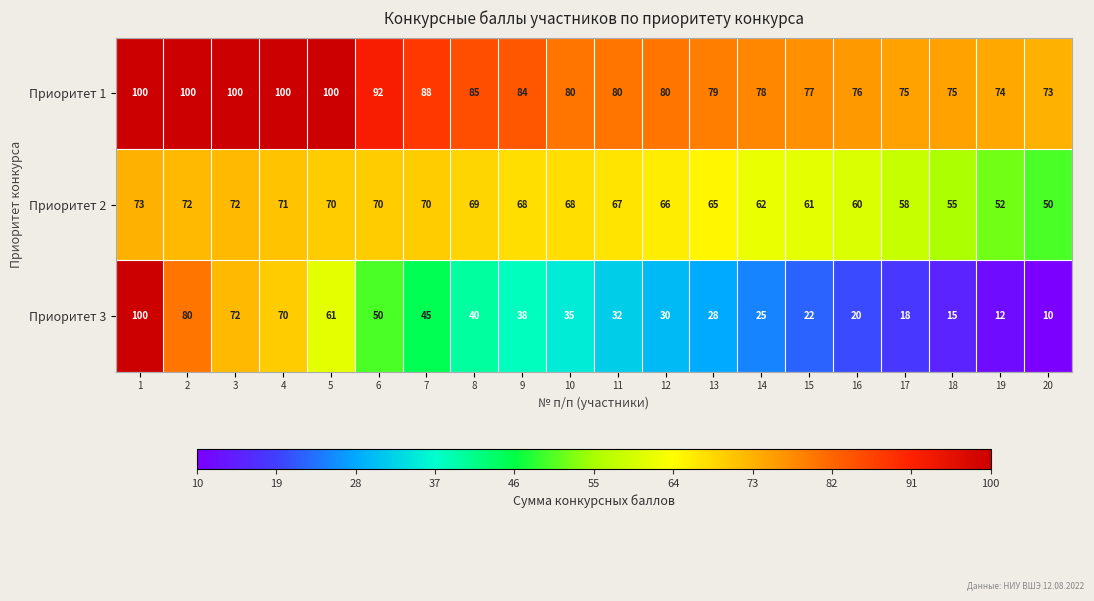

What is the difference between the maximum and minimum values in the Приоритет 1 series?

27